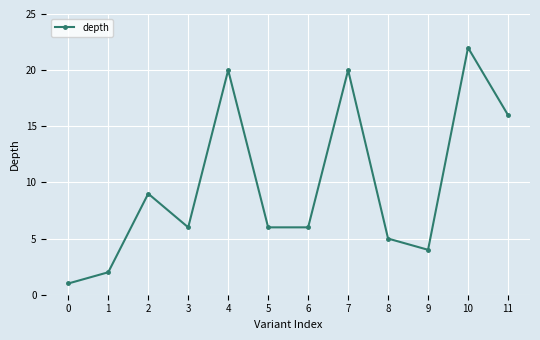

What is the minimum value shown in the chart?

1